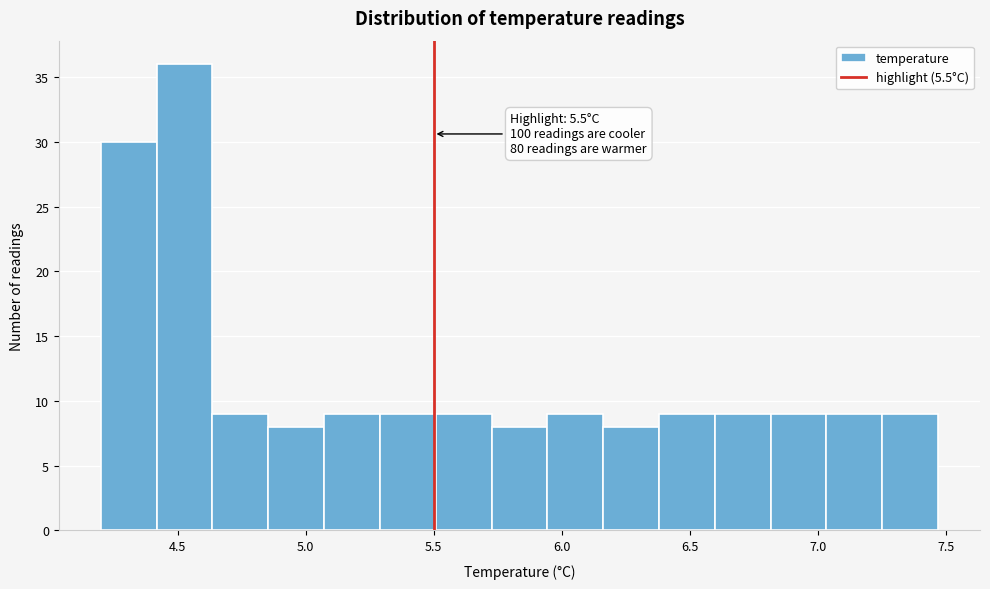

Which range on the x-axis has the tallest bar?

4.40 to 4.65